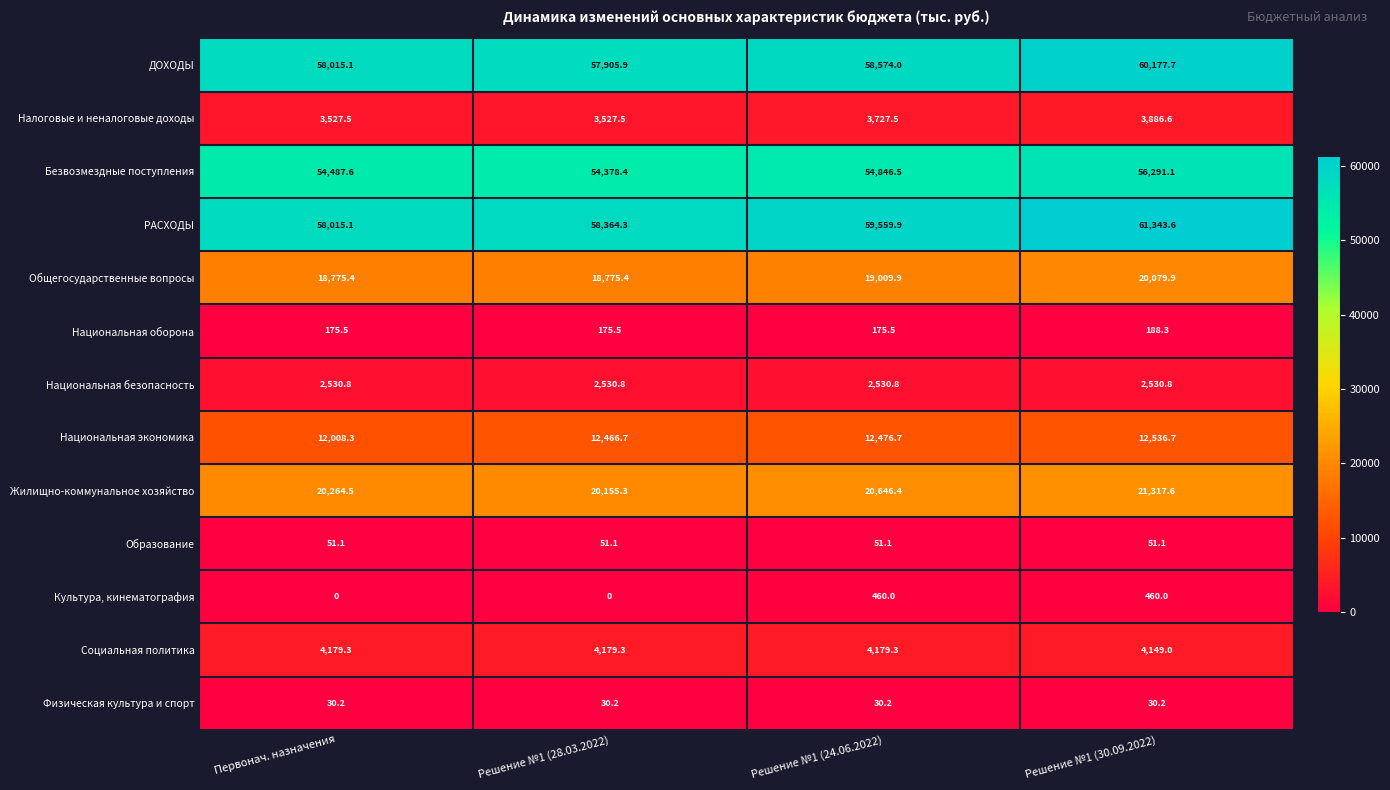

At which label is Общегосударственные вопросы closest to 19427?

Решение №1 (24.06.2022)